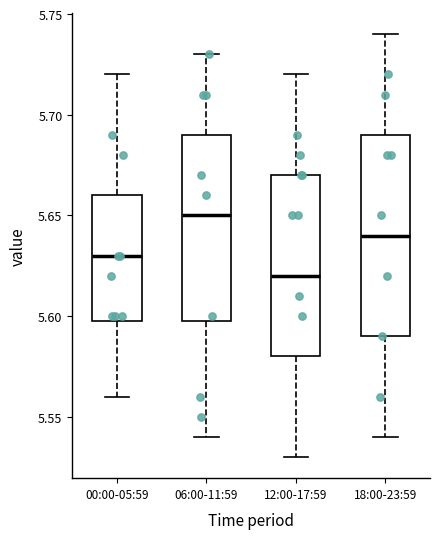

Where is the lower edge of the box for 00:00-05:59 on the y-axis? The values are not printed on the chart, so give them approximately, as read against the axis.

5.60